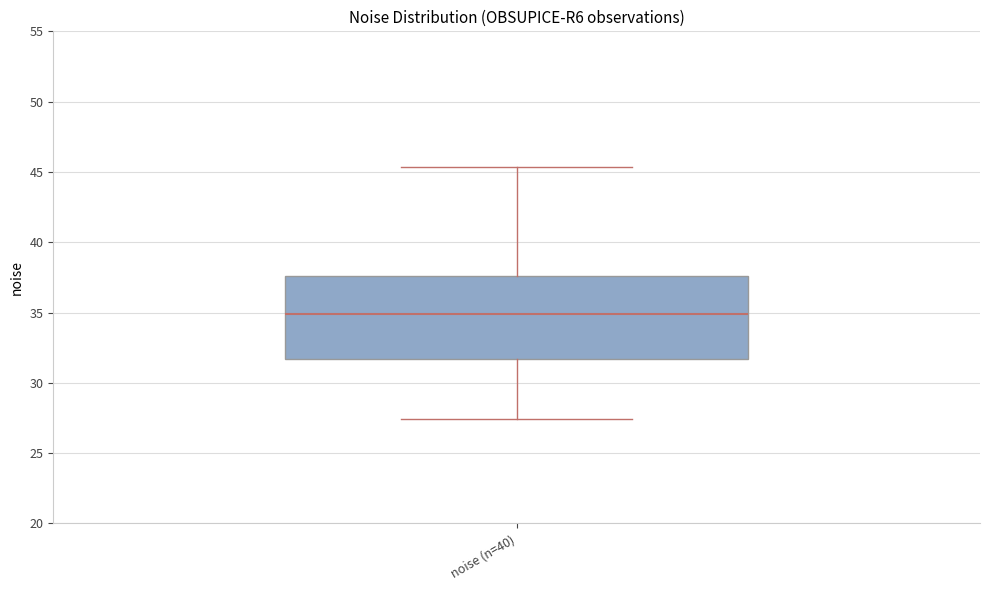

Where is the lower edge of the box for noise (n=40) on the y-axis? The values are not printed on the chart, so give them approximately, as read against the axis.

31.5